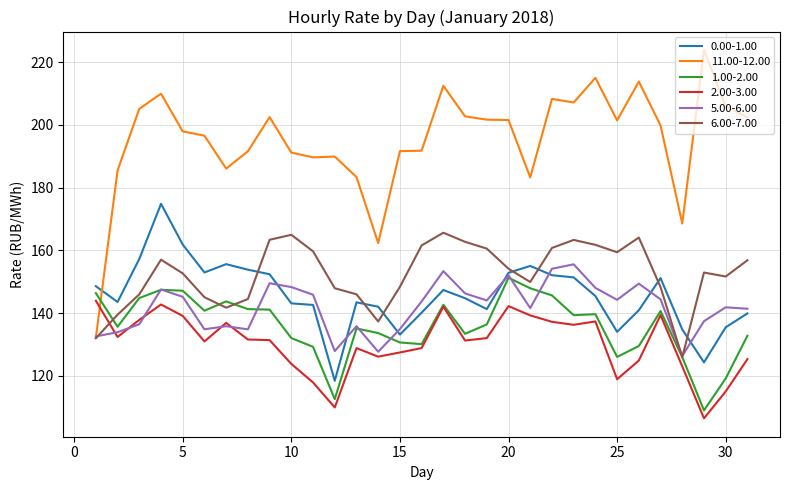

True or false: 11.00-12.00 and 0.00-1.00 intersect in this chart.

True